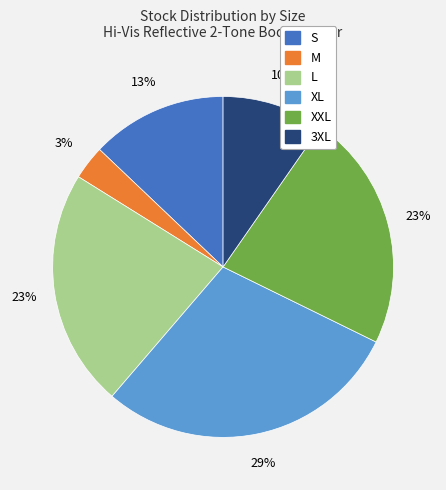

To the nearest percent, what is the difference between the largest and smallest slice percentages?

26%